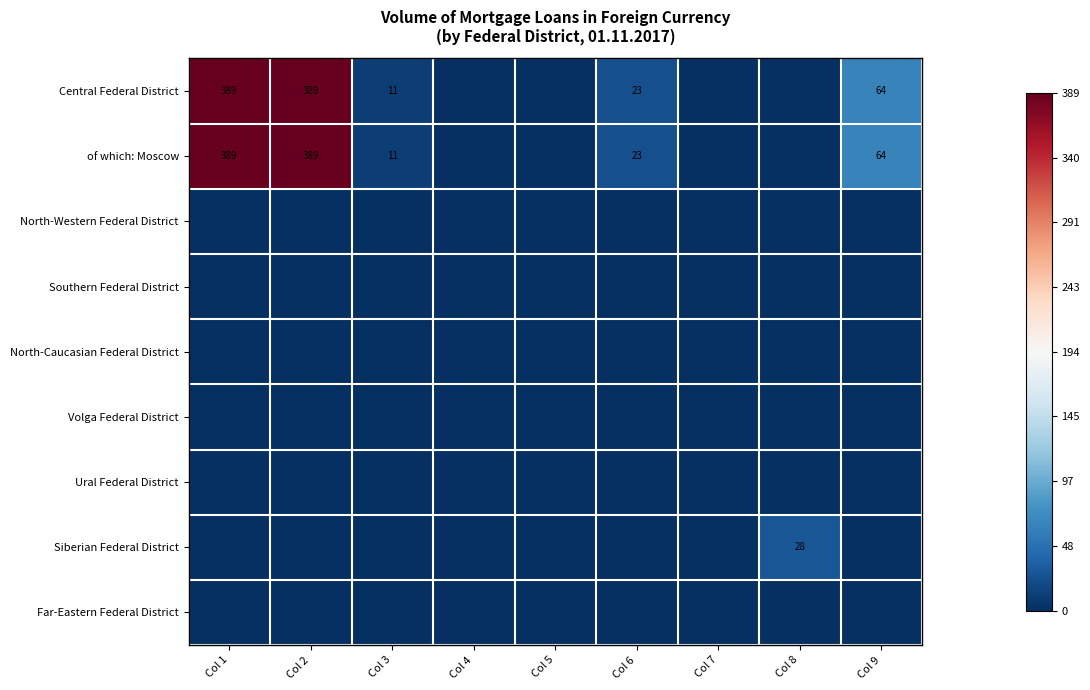

The of which: Moscow series shows 11 at Col 3. True or false?

True